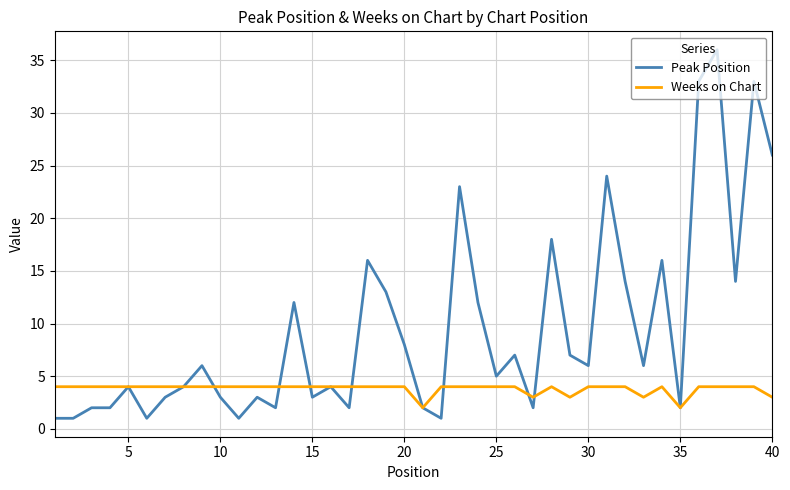

List the series in order of their peak value, lowest first.

Weeks on Chart, Peak Position